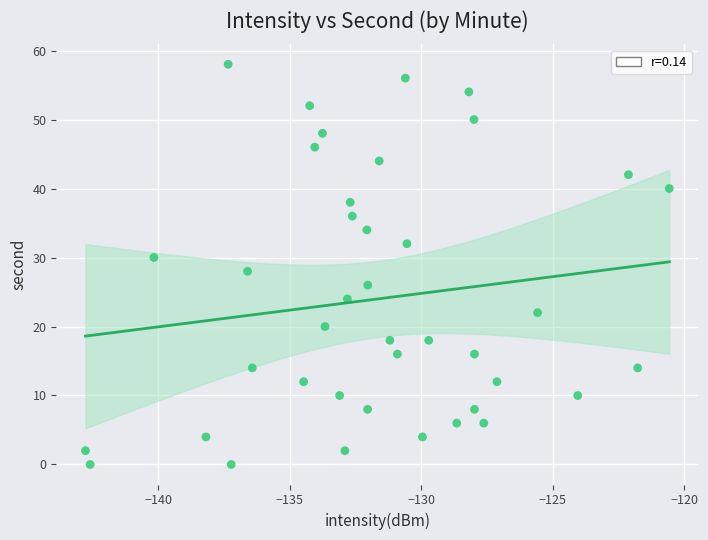

What is the range of Y values (max minus min)?

58